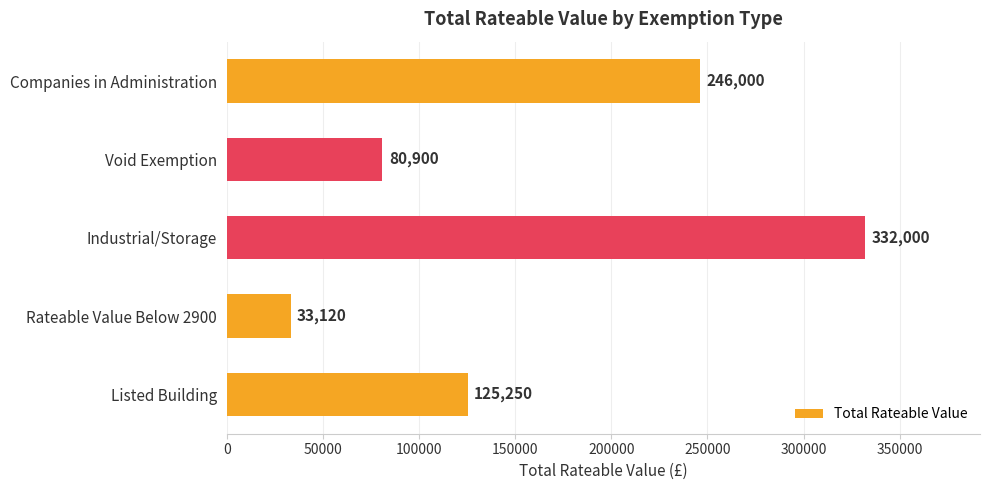

List the labels in order of value, smallest first.

Rateable Value Below 2900, Void Exemption, Listed Building, Companies in Administration, Industrial/Storage